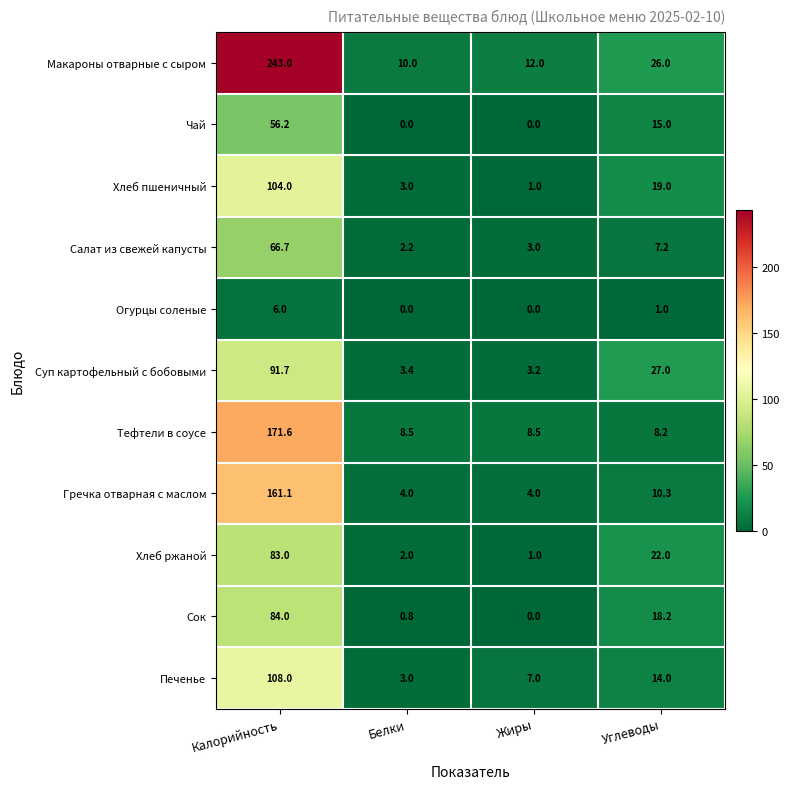

How many values in the Салат из свежей капусты series are below 7?

2